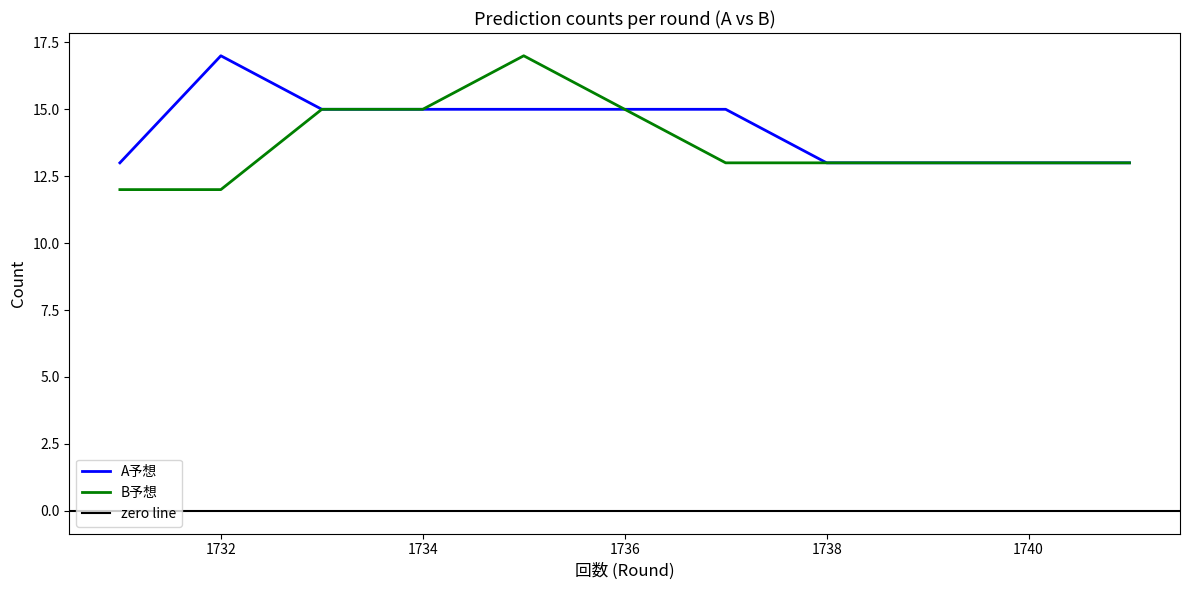

Reading left to right, list all the values displayed in this chart.

A予想: 13	17	15	15	15	15	15	13	13	13	13
B予想: 12	12	15	15	17	15	13	13	13	13	13